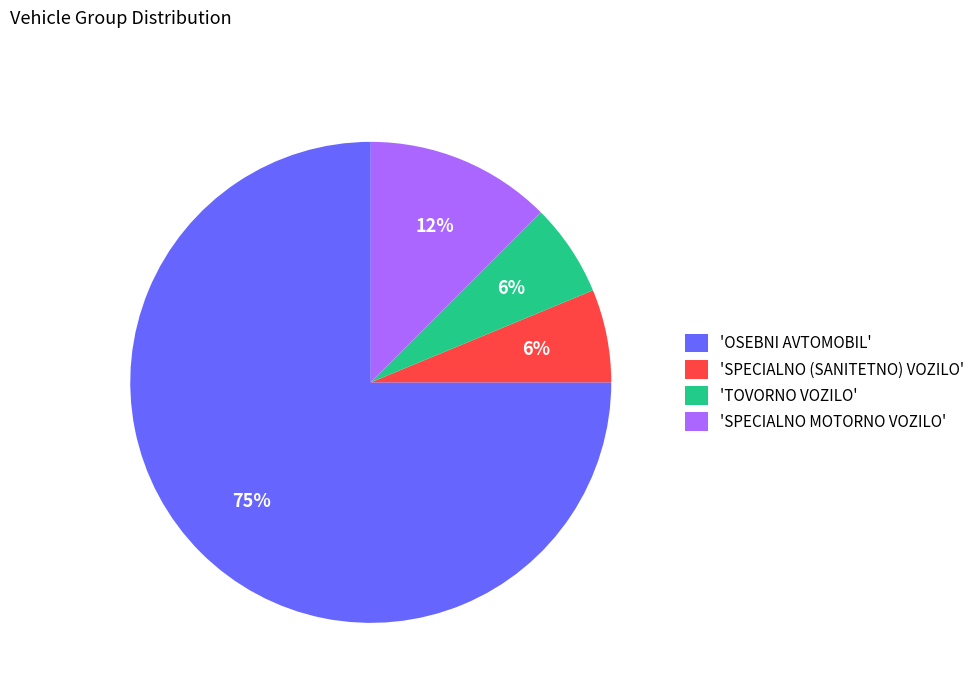

To the nearest percent, what is the average slice percentage?

25%